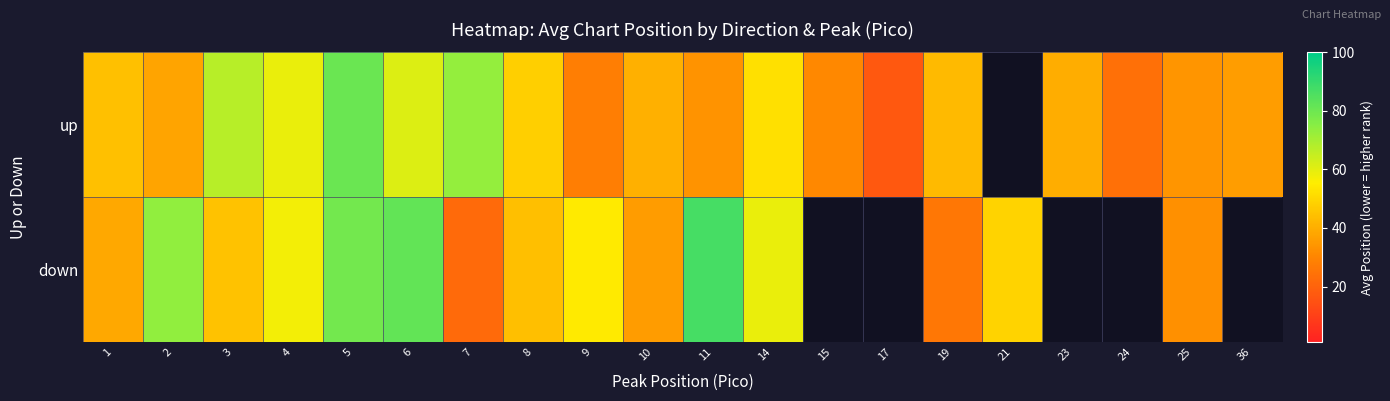

Is the value of up at 1 greater than the value of down at 25?

Yes